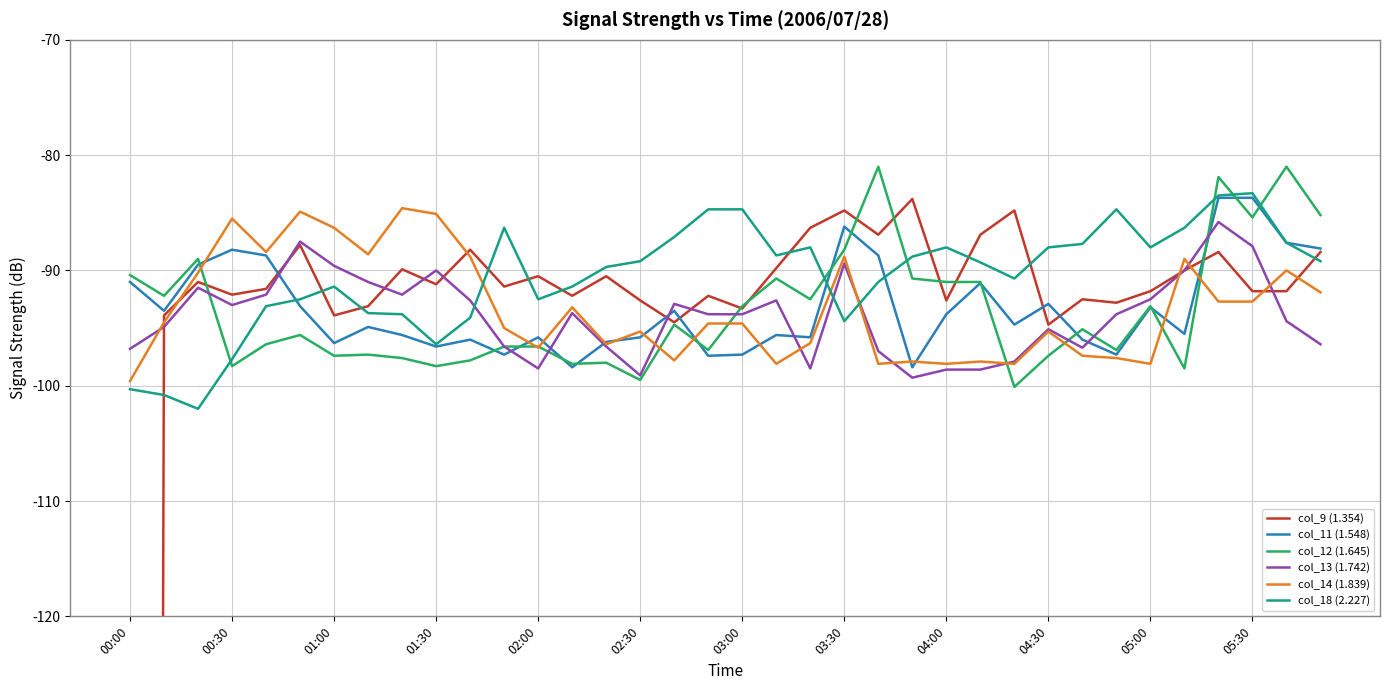

What is the lowest value of the col_11 (1.548) series?

-98.4